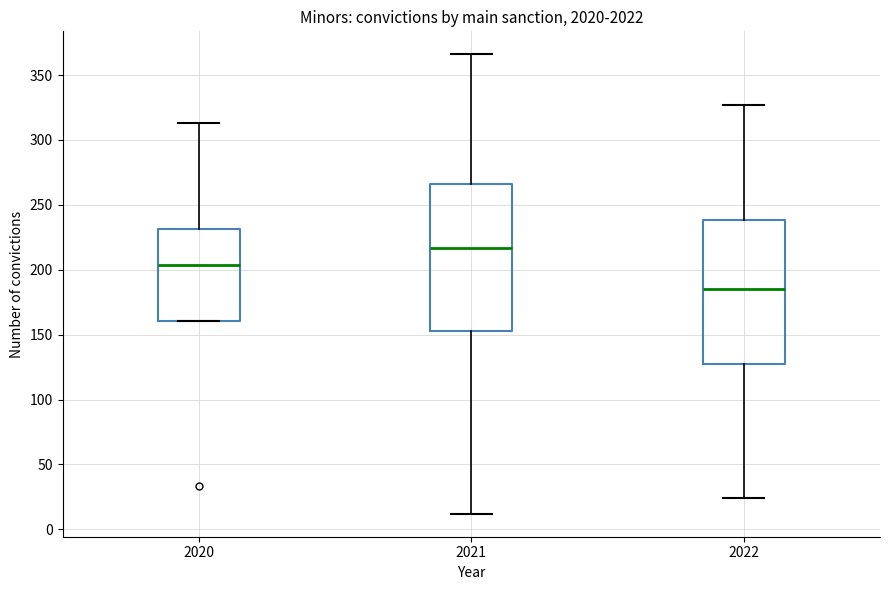

Which box's median line is the highest?

2021